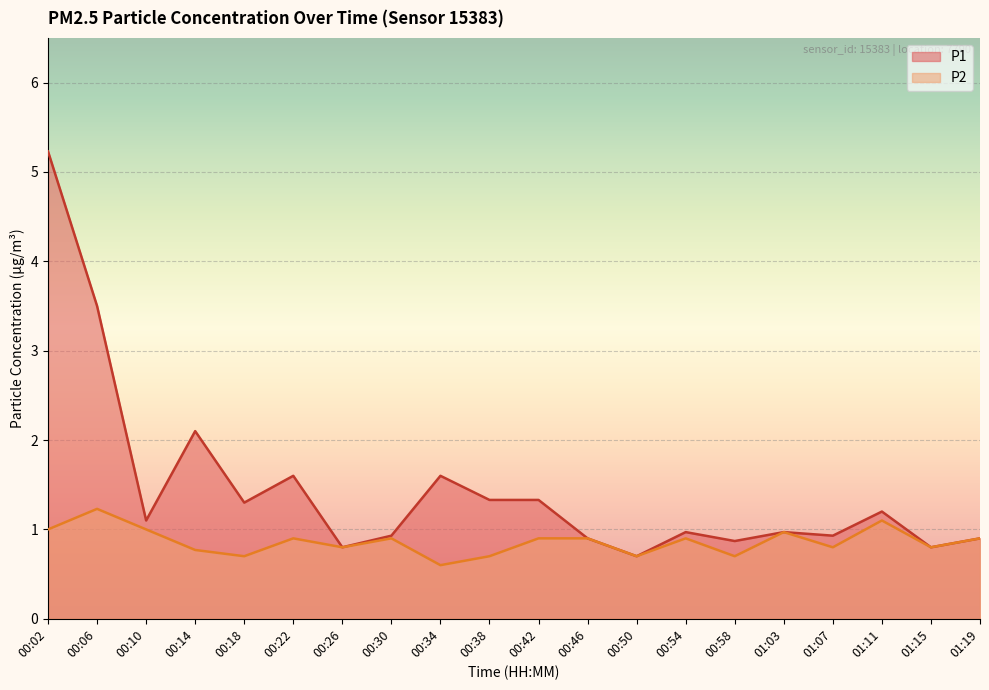

How many interior local valleys does the P1 series have?

7